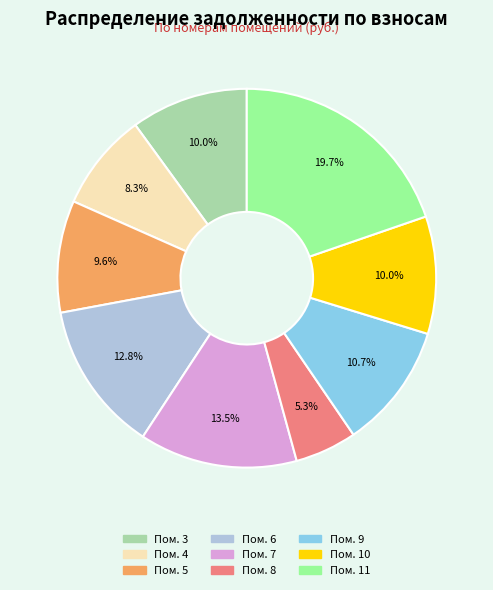

Does any single category account for the majority?

No